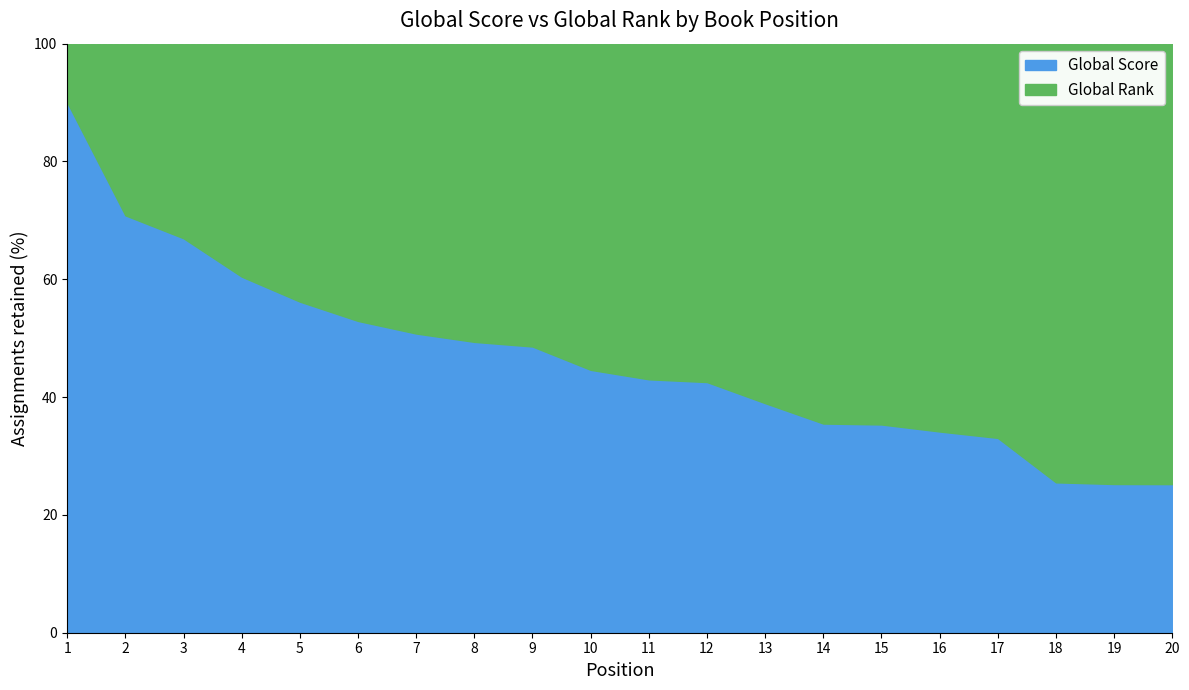

Rank the categories by value from lowest to highest.

20, 19, 18, 17, 16, 15, 14, 13, 12, 11, 10, 9, 8, 7, 6, 5, 4, 3, 2, 1